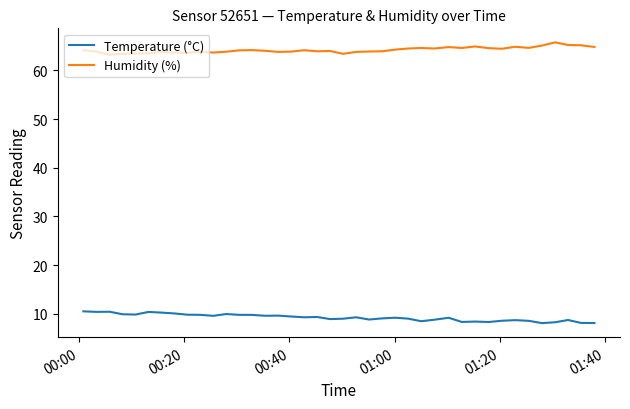

Does the chart display data point markers on the line(s)?

No